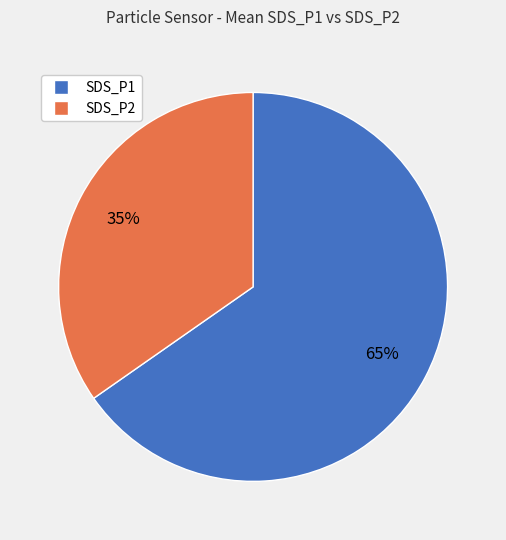

Which slice is the largest?

SDS_P1